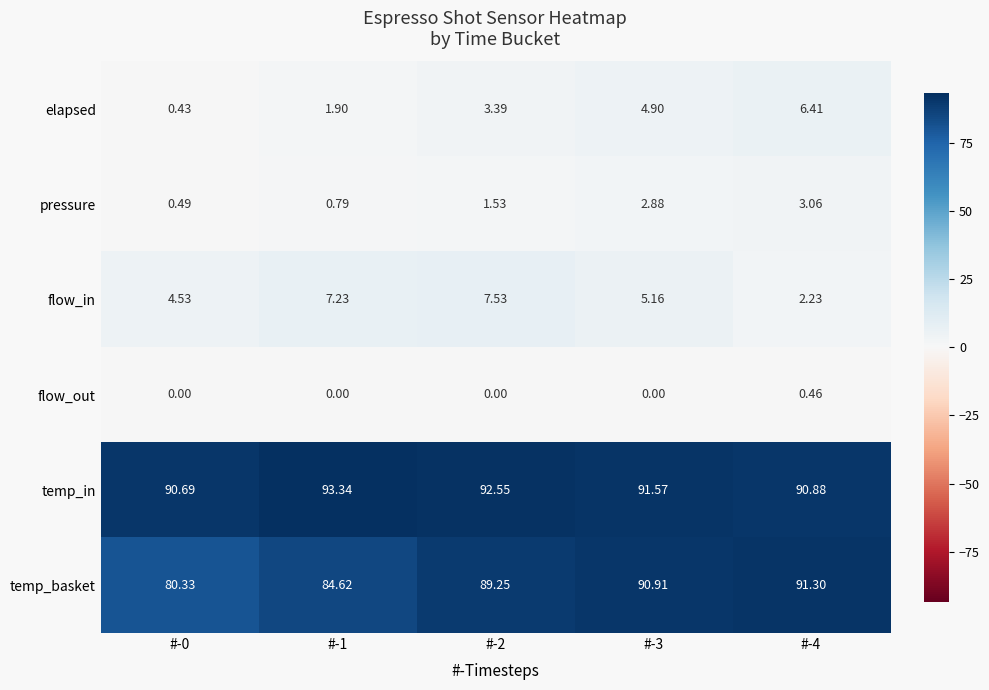

Rank the series at #-3 from lowest to highest value.

flow_out, pressure, elapsed, flow_in, temp_basket, temp_in